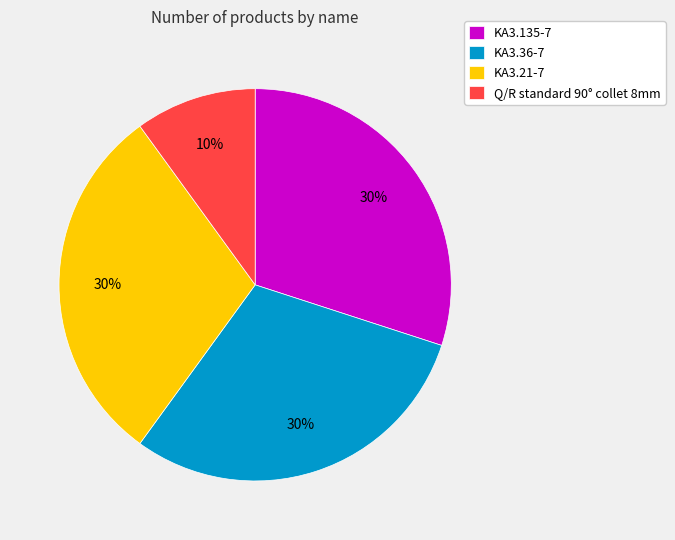

To the nearest percent, what percentage of the pie is KA3.21-7?

30%